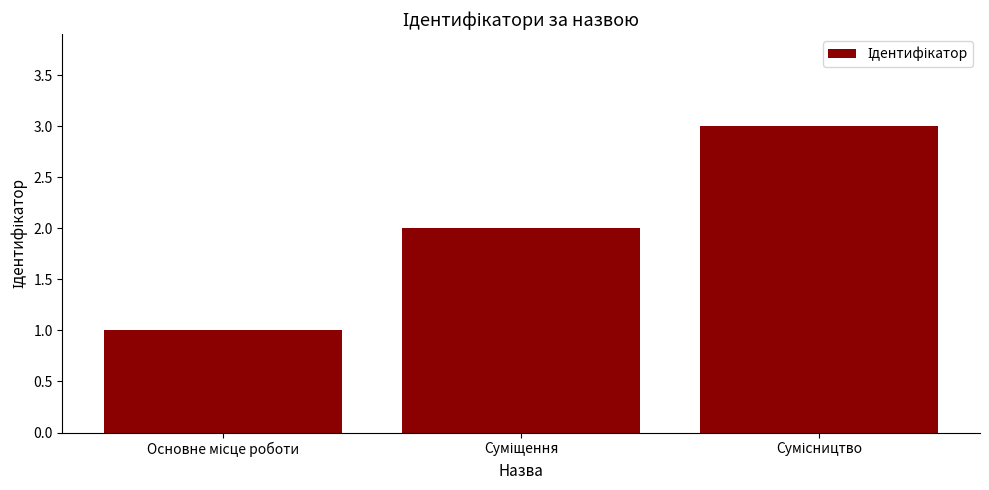

What is the greatest value displayed?

3